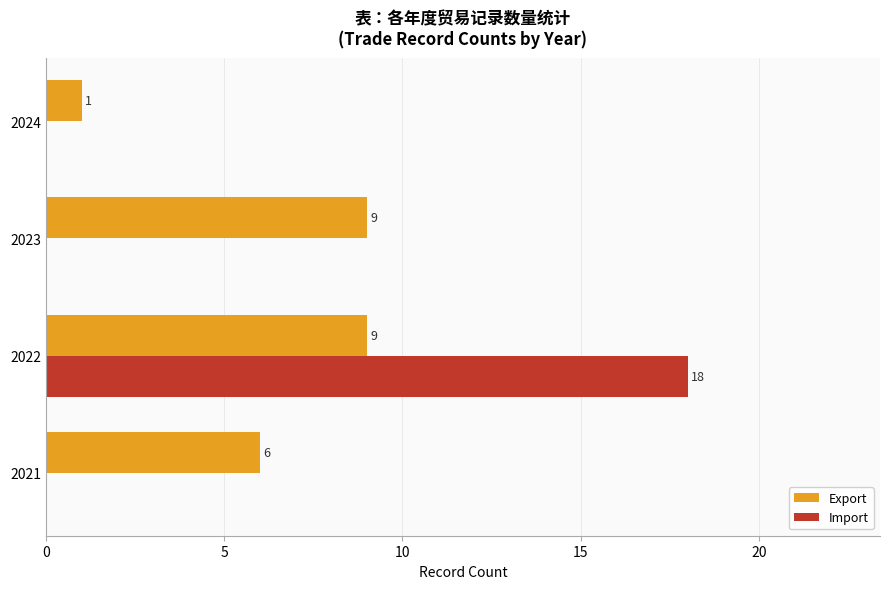

True or false: Export has a value of 2 at 2021.

False